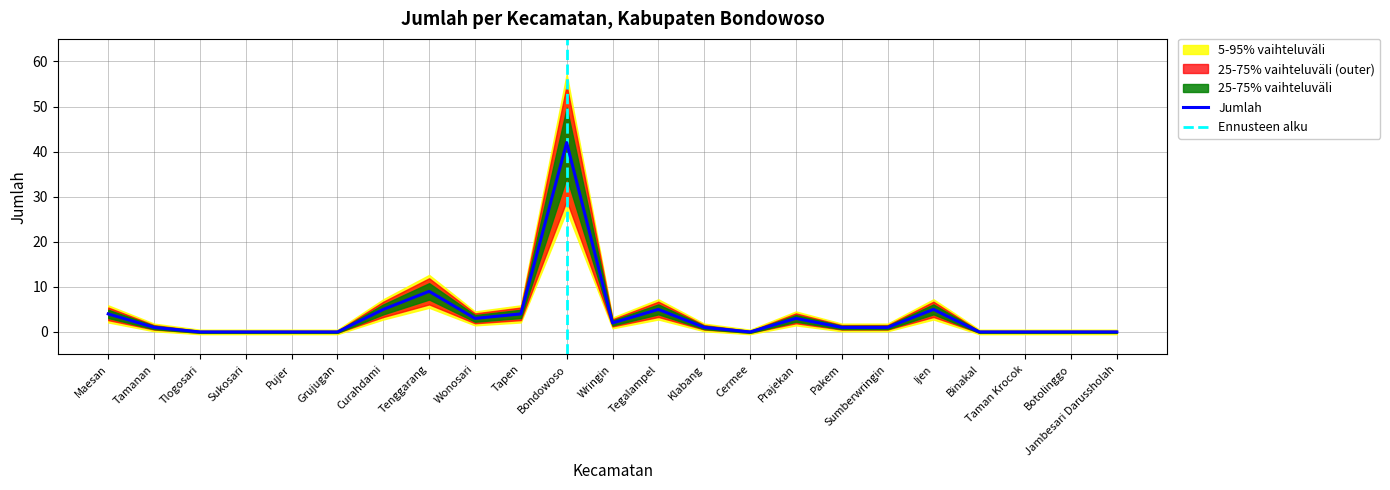

Between Sumberwringin and Tapen, which is larger?

Tapen